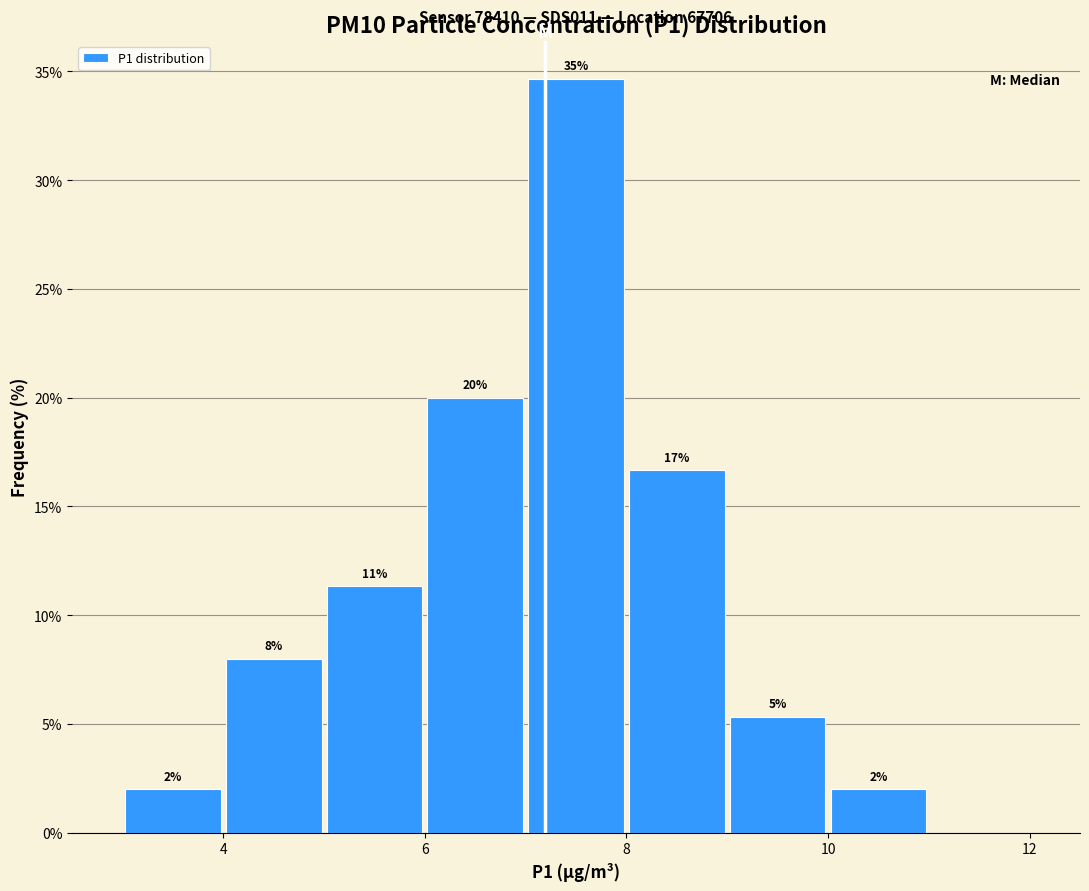

Which range on the x-axis has the tallest bar?

7 to 8